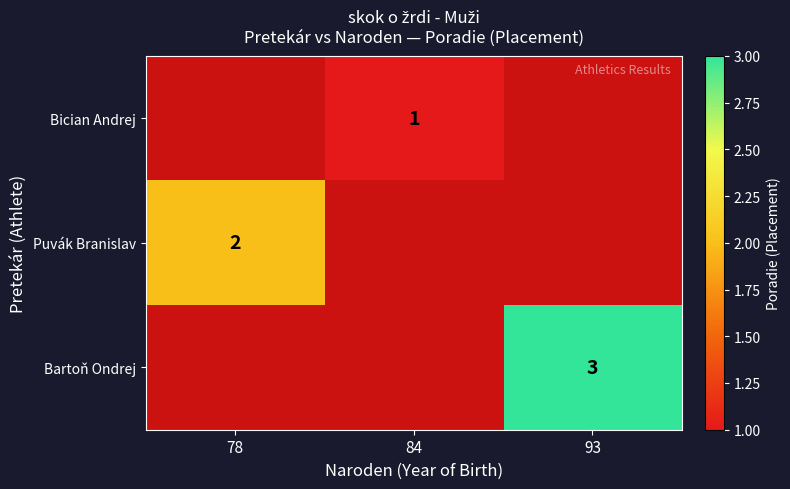

The value of Bartoň Ondrej at 93 is 3. True or false?

True